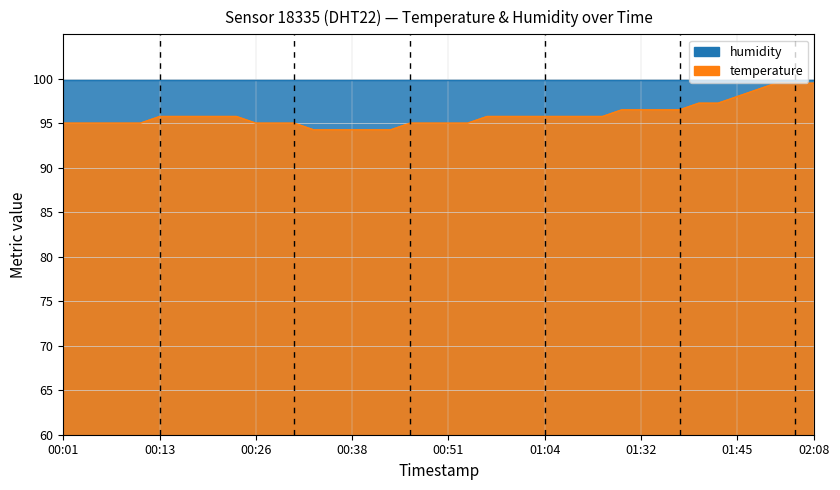

What is the label of the 35th point from the left?

01:43